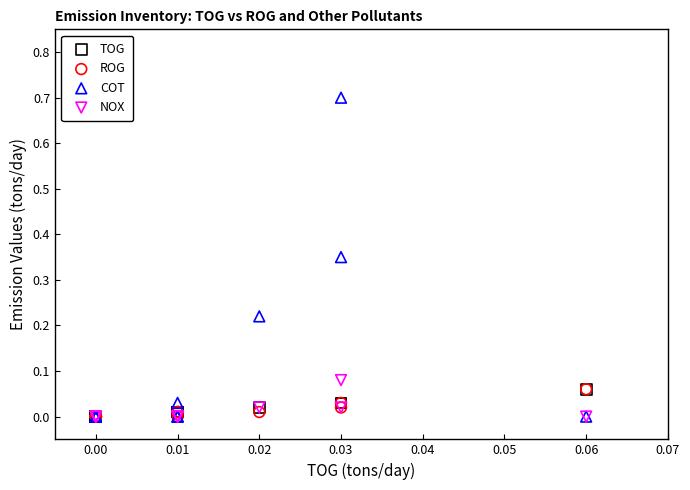

Which series has the largest Y range (max minus min)?

COT